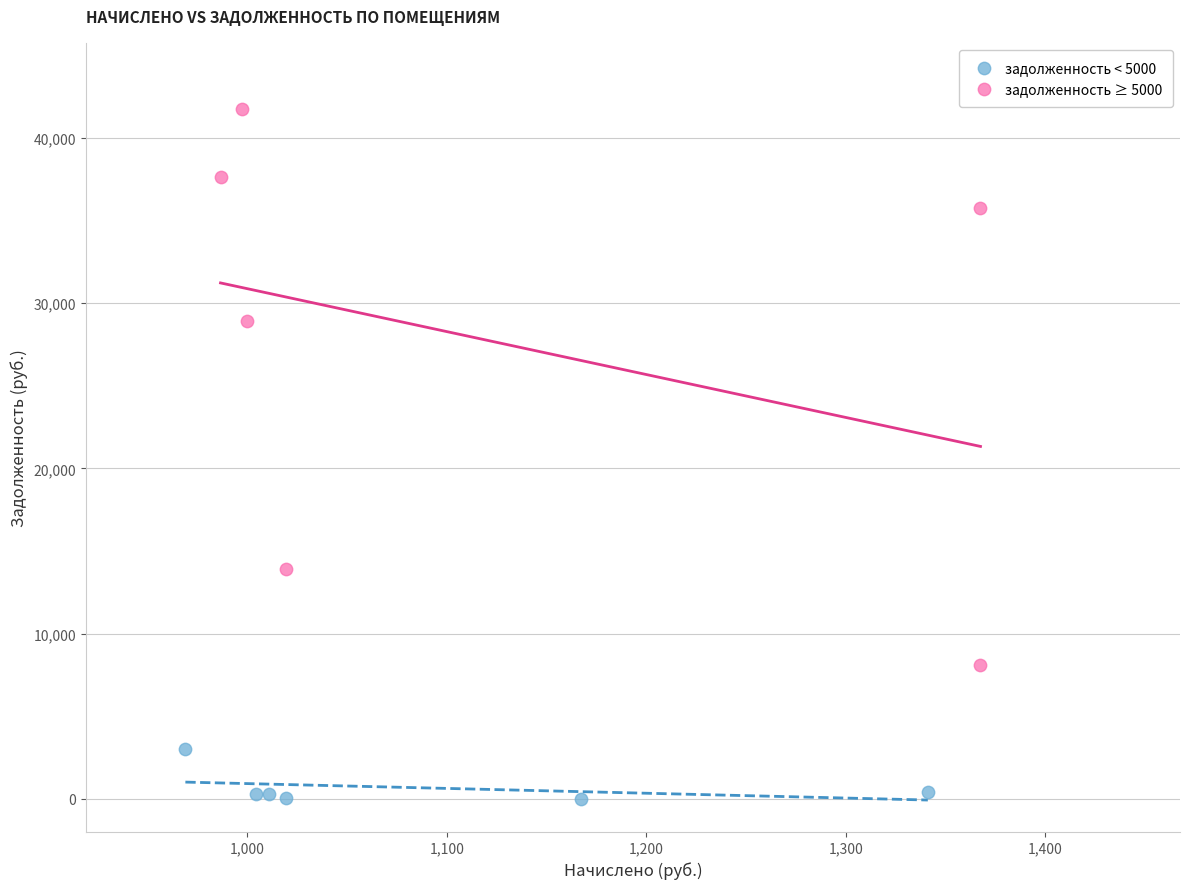

Which series reaches the maximum Y coordinate?

задолженность ≥ 5000